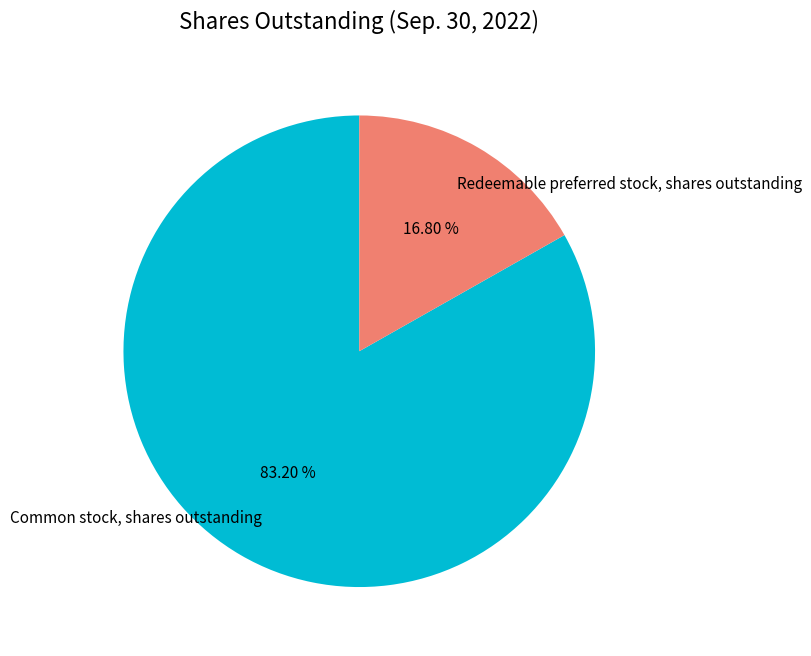

Which slice represents more than half of the pie?

Common stock, shares outstanding